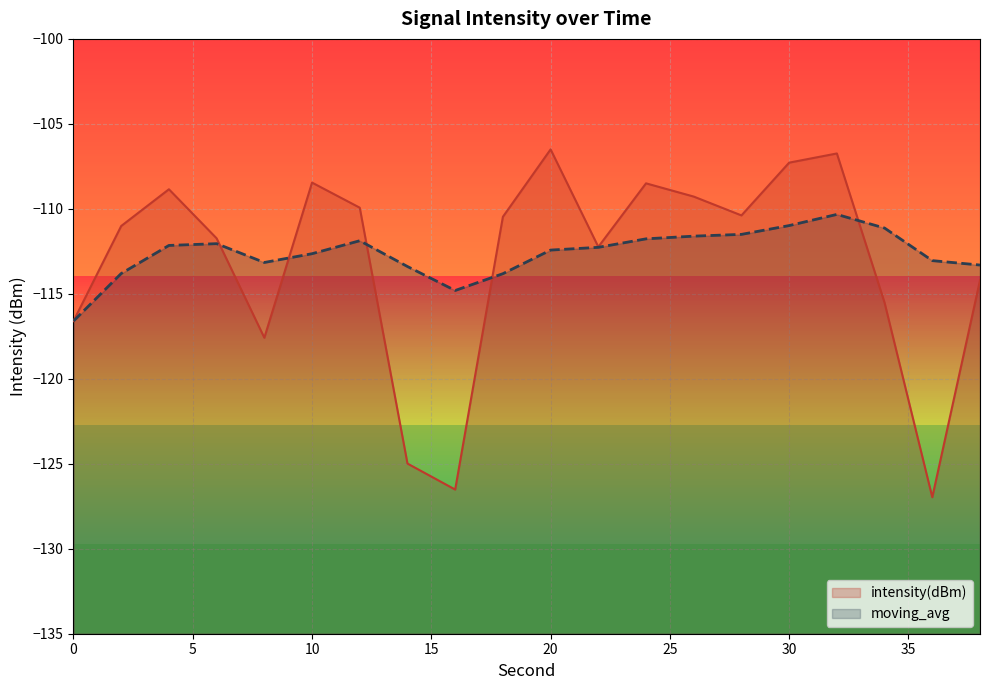

True or false: intensity(dBm) and moving_avg cross at least once.

True